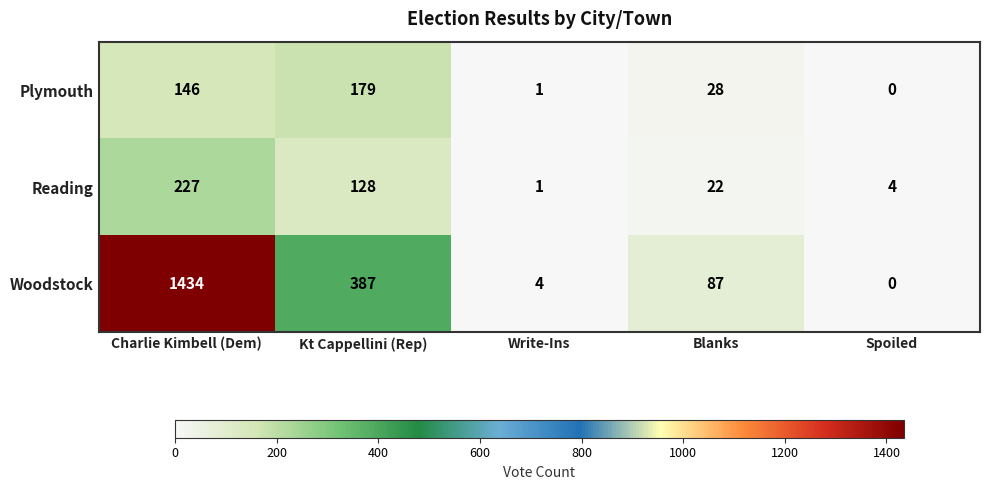

Which label corresponds to the smallest value in the chart?

Spoiled